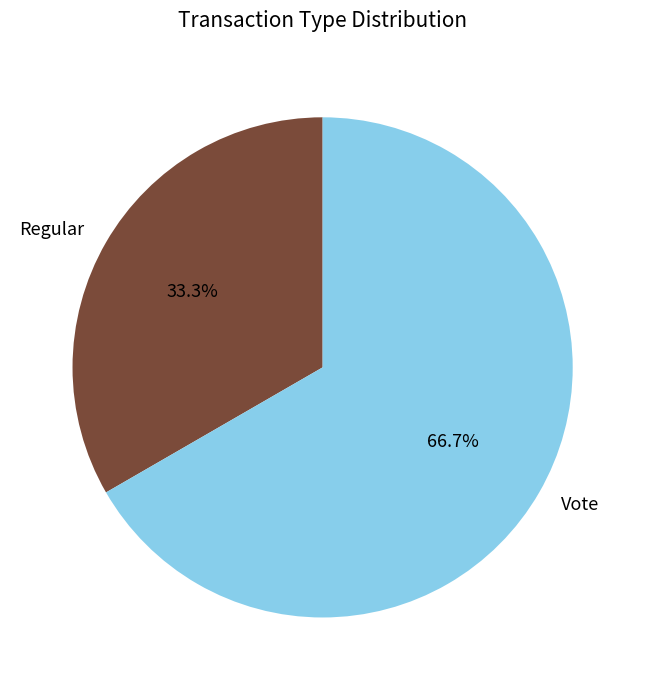

Combined, what portion of the pie is Regular and Vote?

100.0%